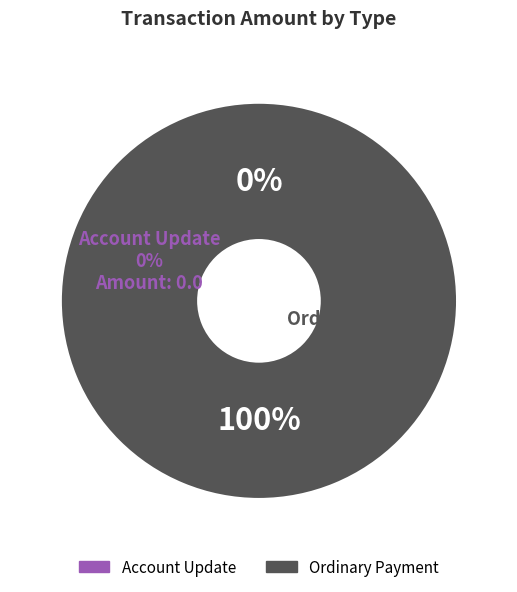

Rank the categories by value from highest to lowest.

Ordinary Payment, Account Update